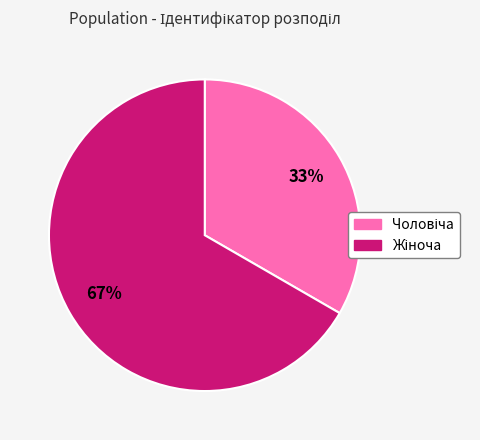

Does any single category account for the majority?

Yes